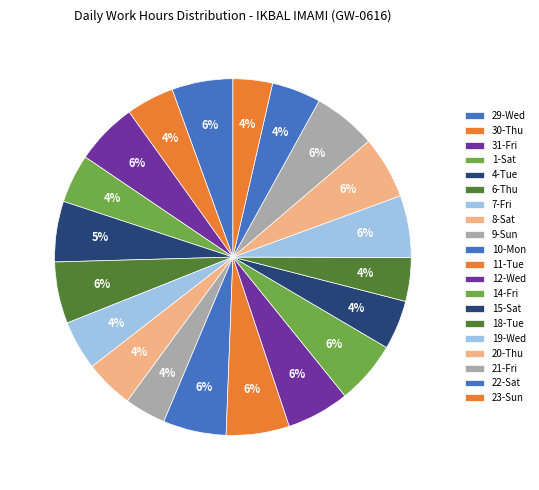

Which category has the smallest portion of the pie?

23-Sun